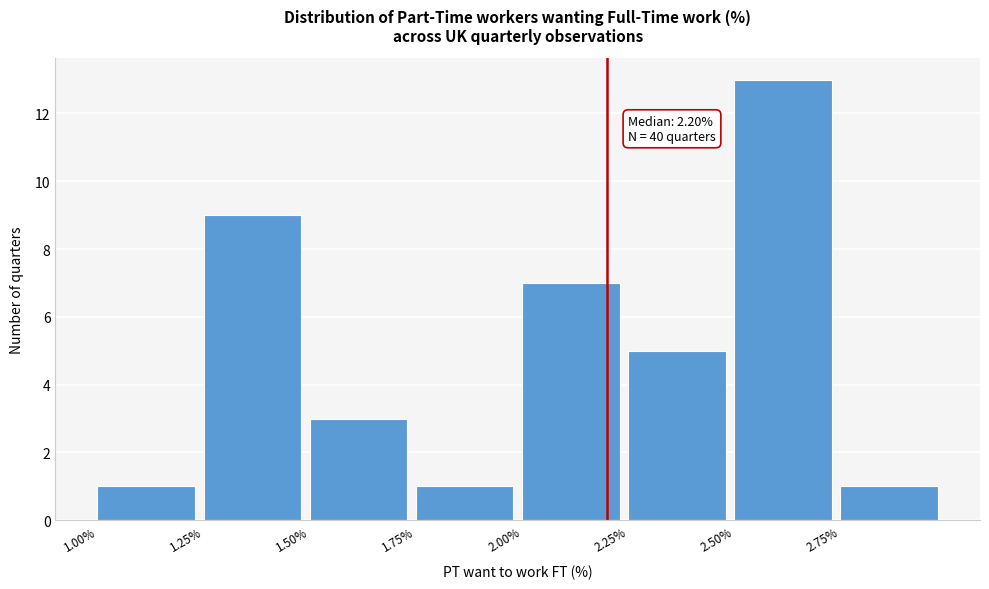

Over which range of the x-axis is the bar tallest?

2.50 to 2.75